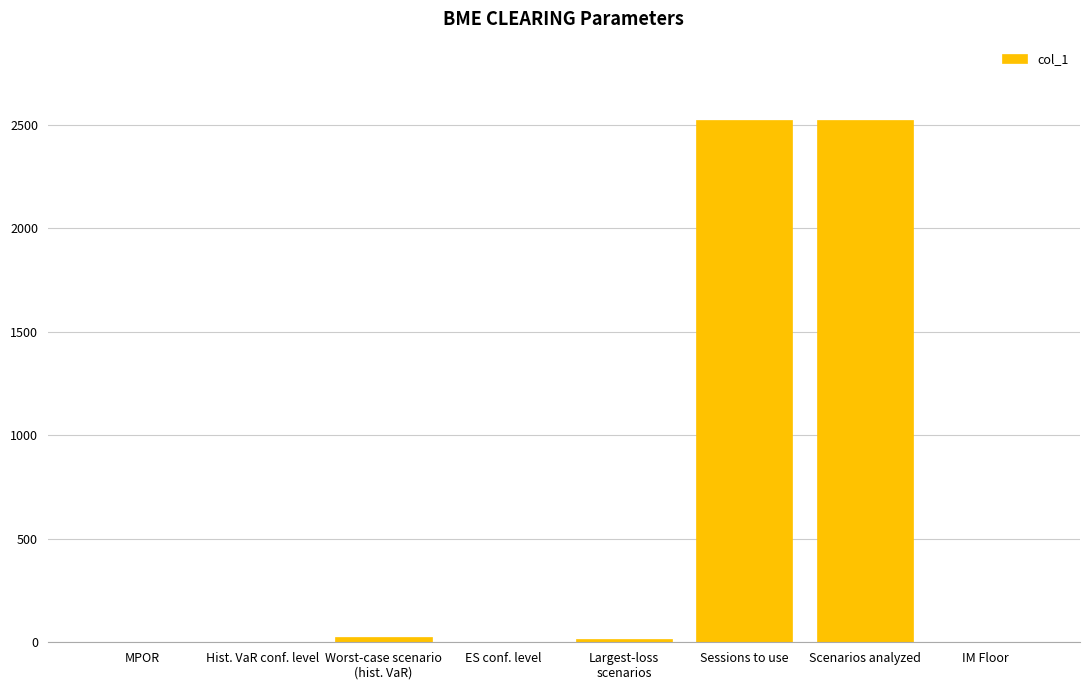

What is the maximum value shown in the chart?

2522.0